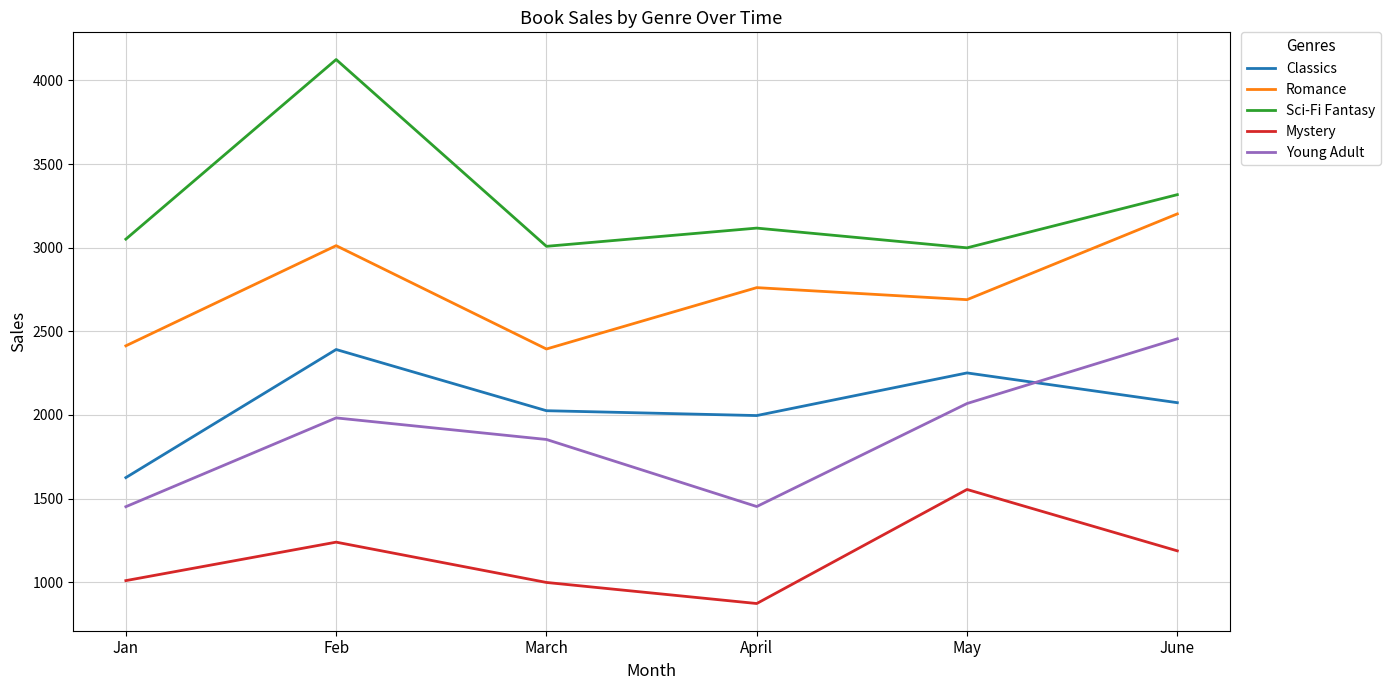

True or false: Mystery and Classics intersect in this chart.

False